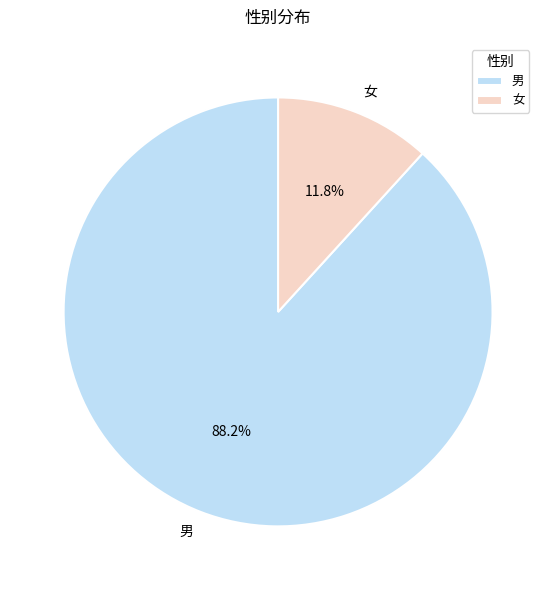

The 男 slice represents 95% of the pie. True or false?

False